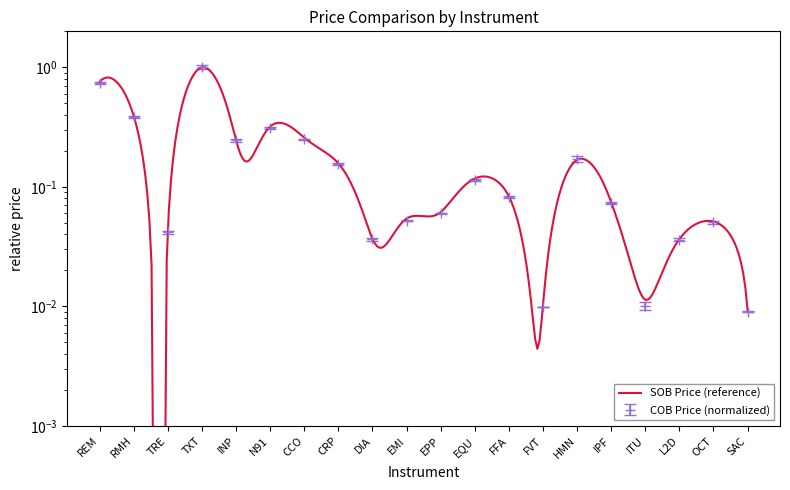

At REM, list the series in order from largest to smallest.

COB Price, SOB Price